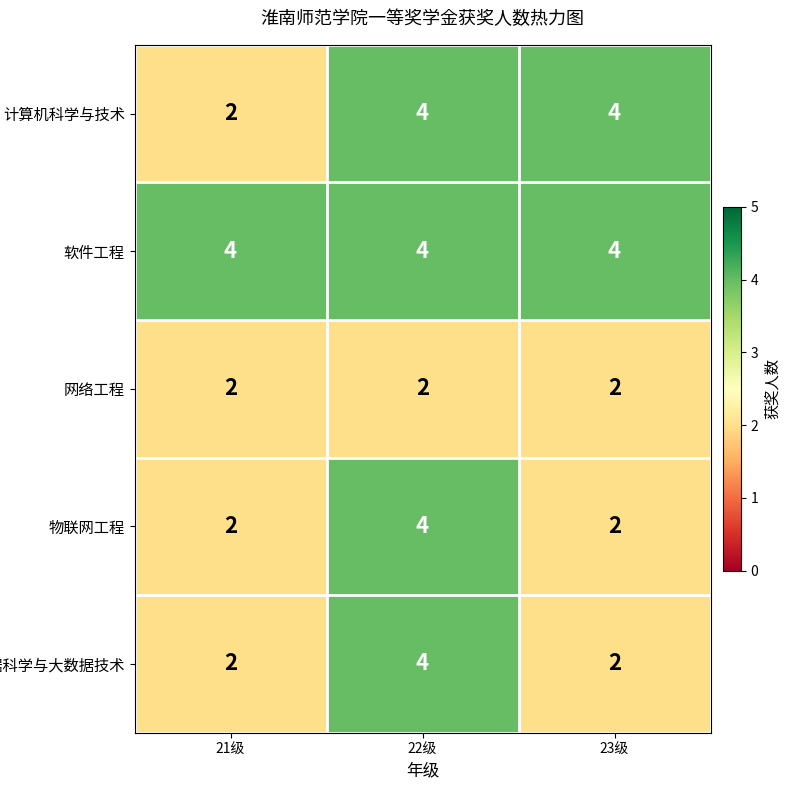

What is the smallest value displayed?

2